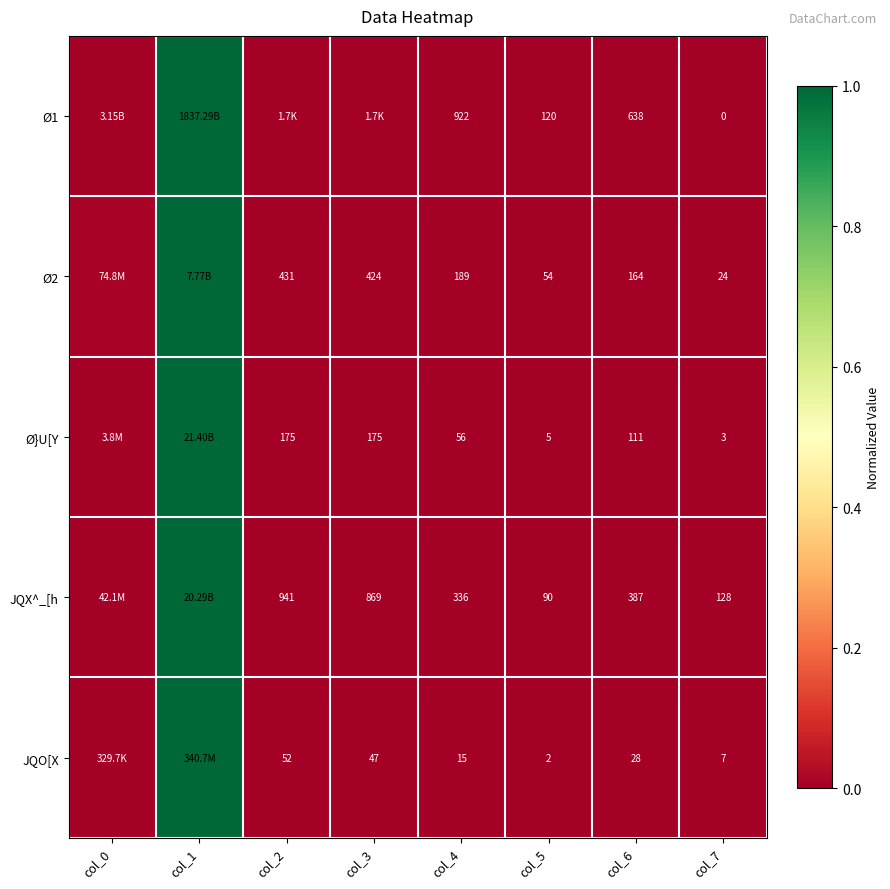

Rank the categories by Ø}U[Y value from lowest to highest.

col_7, col_5, col_4, col_6, col_2, col_3, col_0, col_1